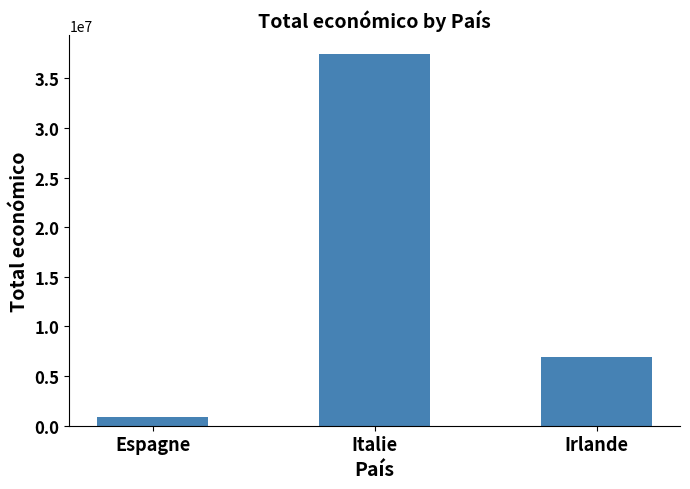

The chart shows a value of 6960293 at Irlande. True or false?

True